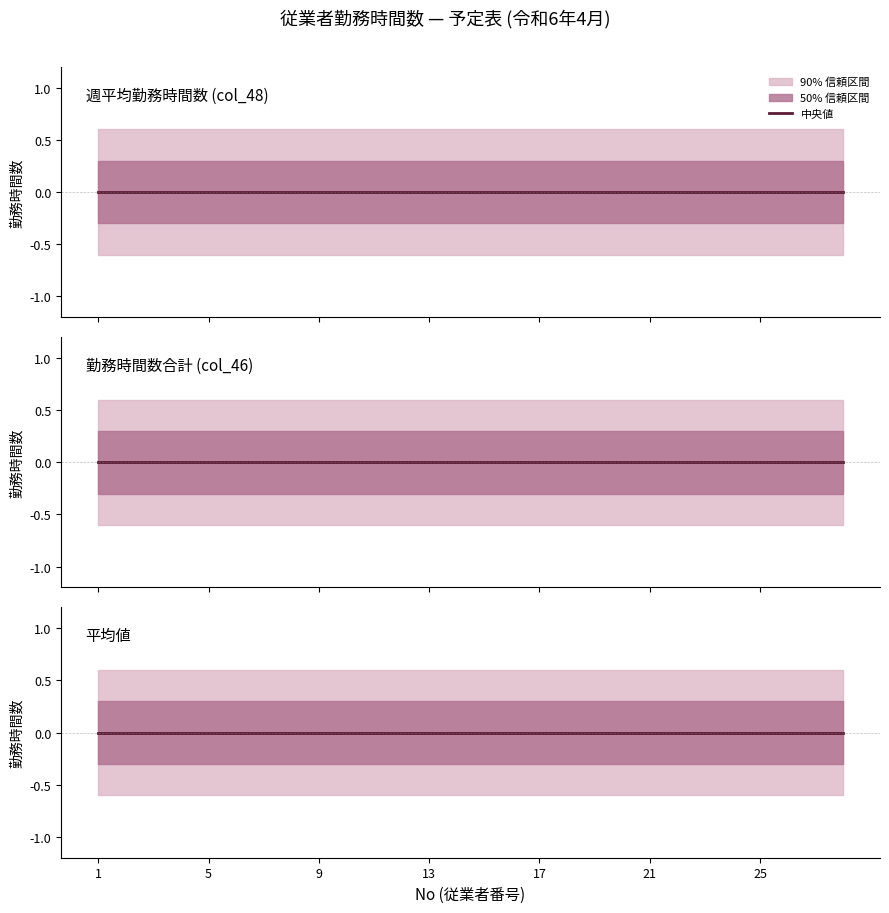

The total_hours series shows 0 at 12. True or false?

True